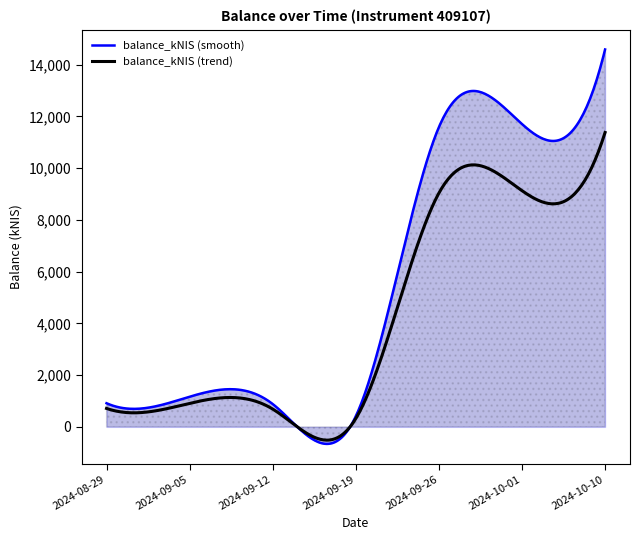

Which category has the highest value across all series?

2024-10-10